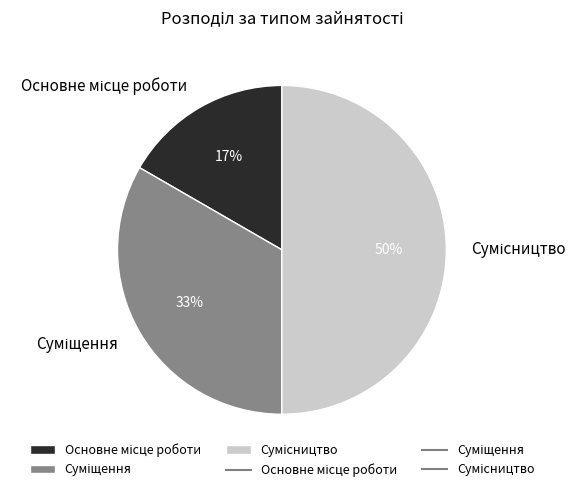

To the nearest percent, what is the difference between the largest and smallest slice percentages?

33%